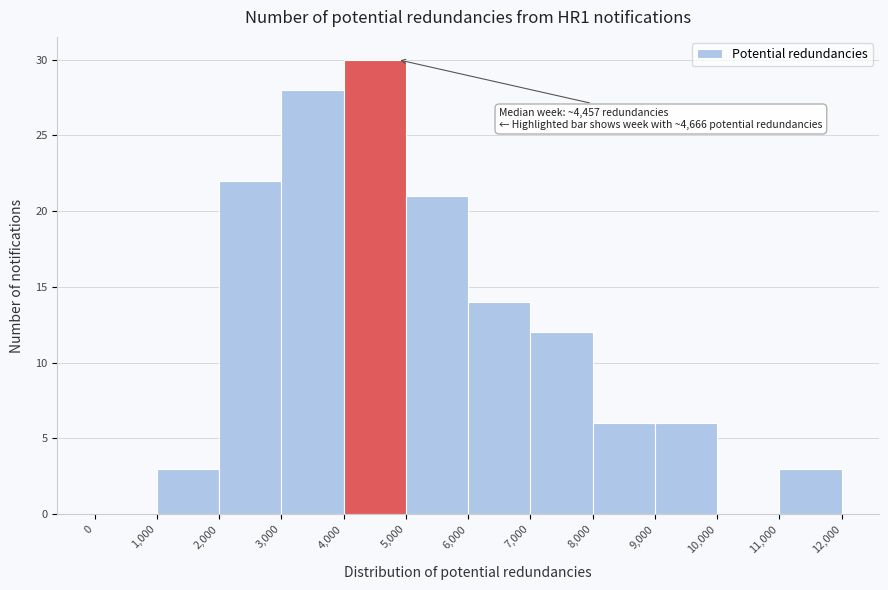

Over which range of the x-axis is the bar tallest?

4,000 to 5,000